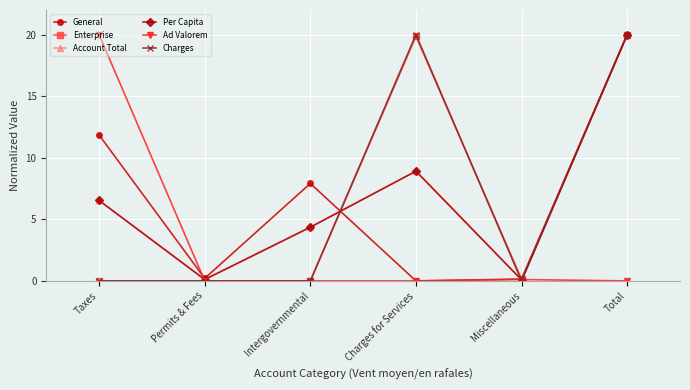

True or false: Charges has more than 2 interior local peaks.

False